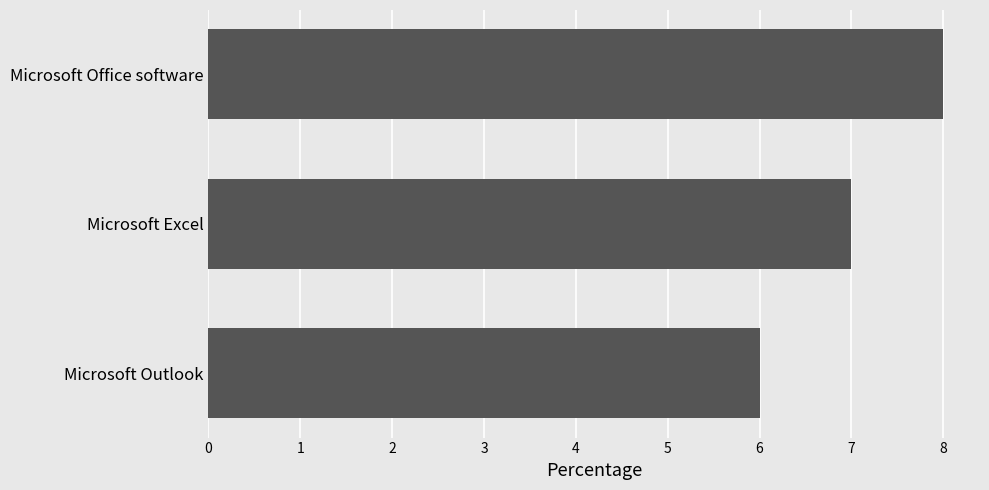

What is the sum of all values?

21